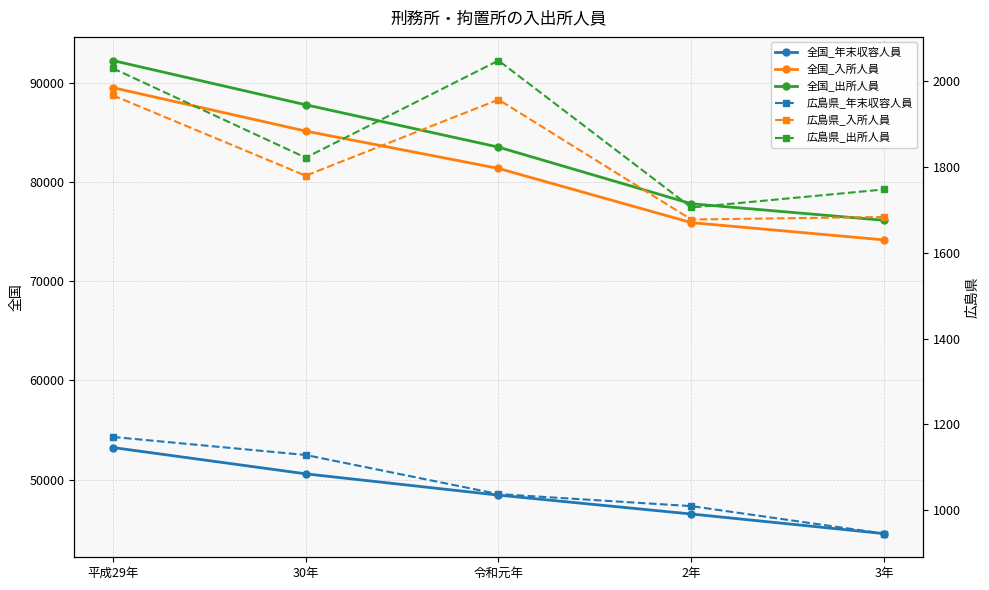

True or false: 広島県_入所人員 has more than 0 interior local peaks.

True